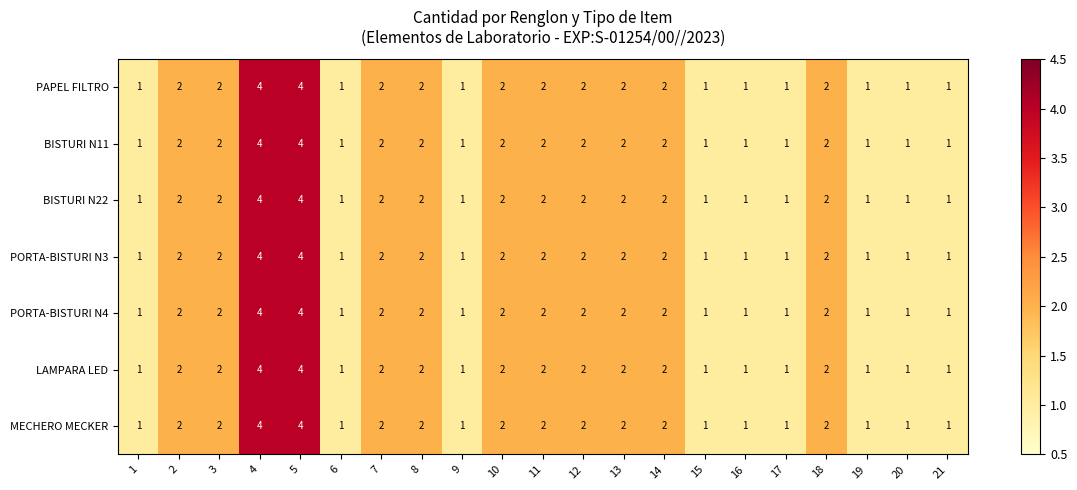

The value of PORTA-BISTURI N3 at 3 is 3. True or false?

False